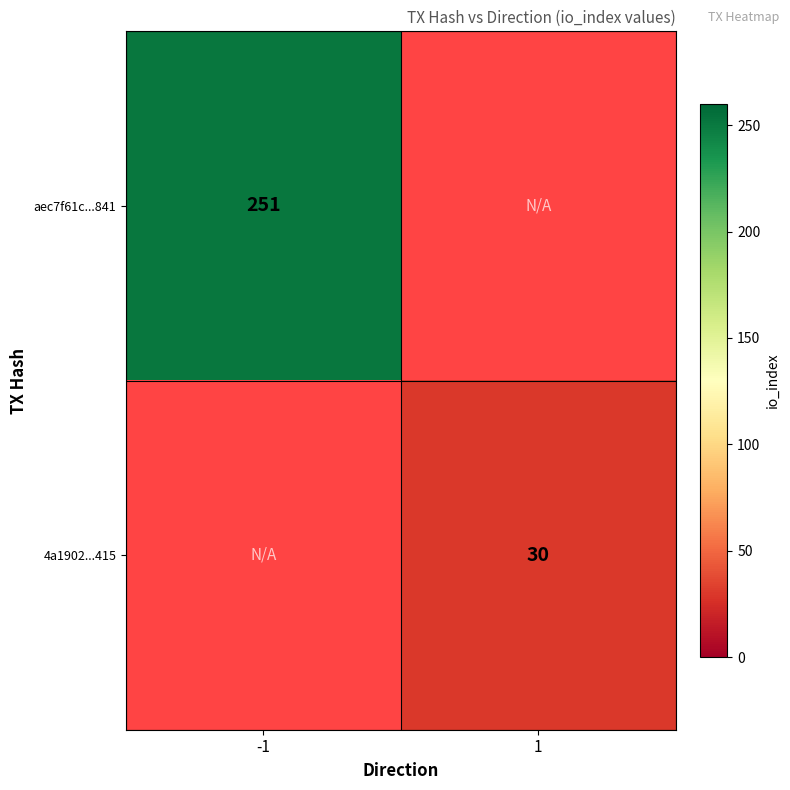

The value of aec7f61c...841 at -1 is 91. True or false?

False